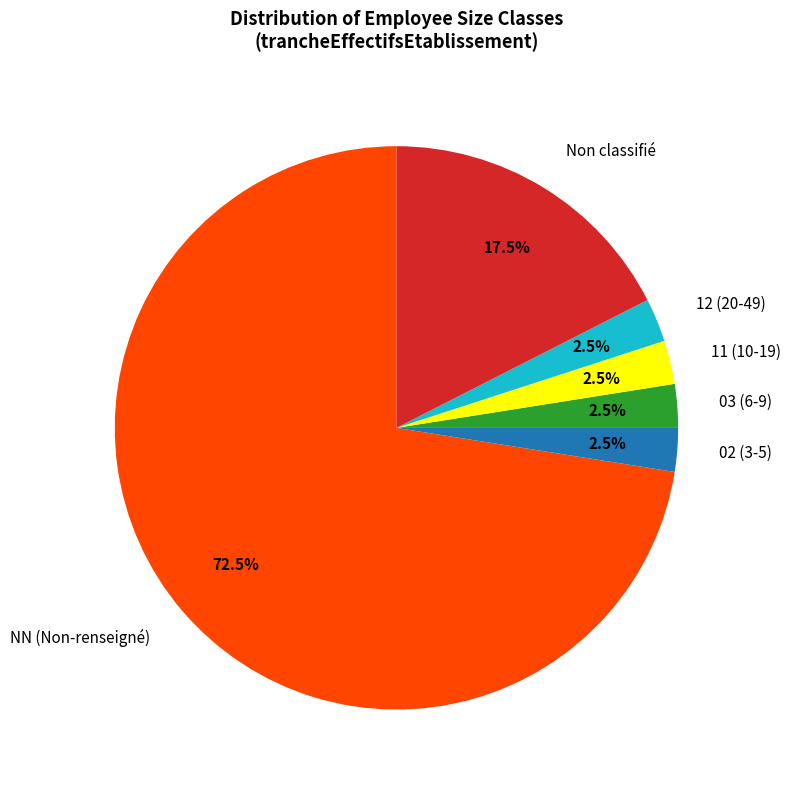

To the nearest percent, what is the average slice percentage?

17%